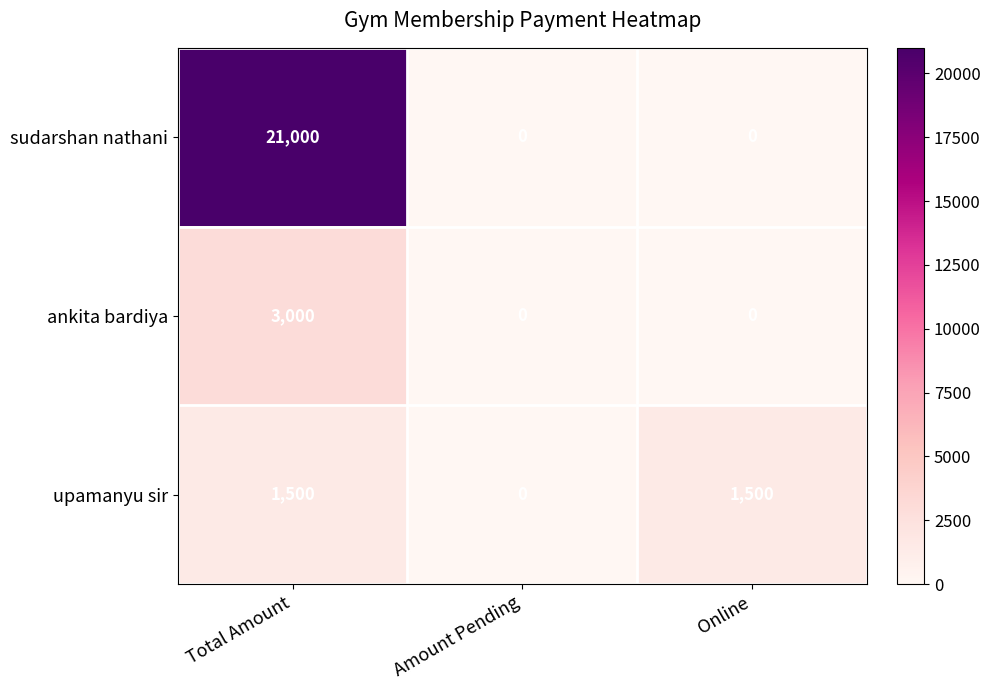

Rank the series by their maximum value, from lowest to highest.

upamanyu sir, ankita bardiya, sudarshan nathani